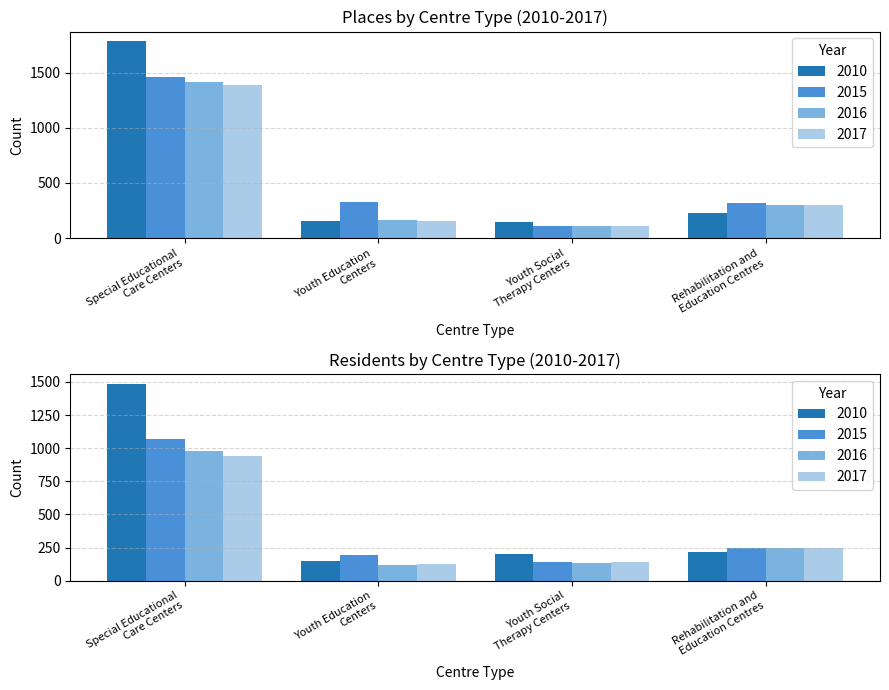

Which category has the lowest value in the 2015 series?

Youth Social
Therapy Centers